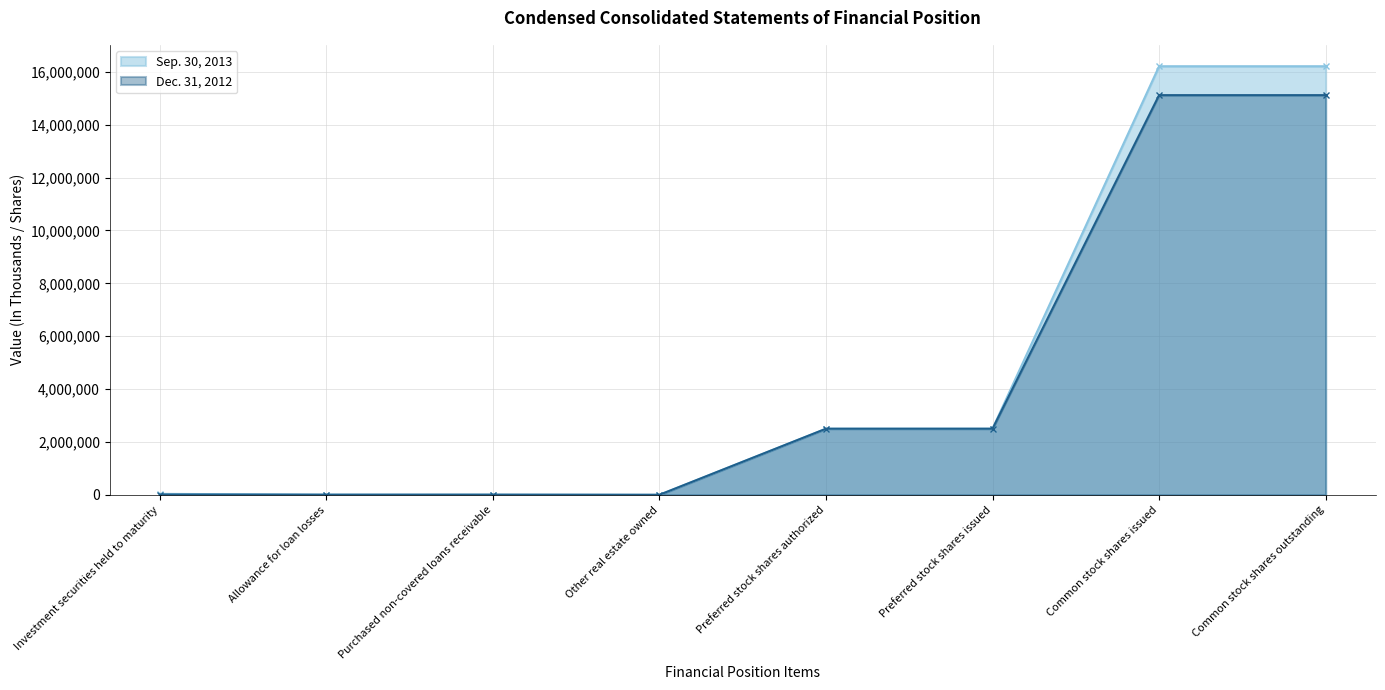

Rank the series by their average value, from highest to lowest.

Sep. 30, 2013, Dec. 31, 2012